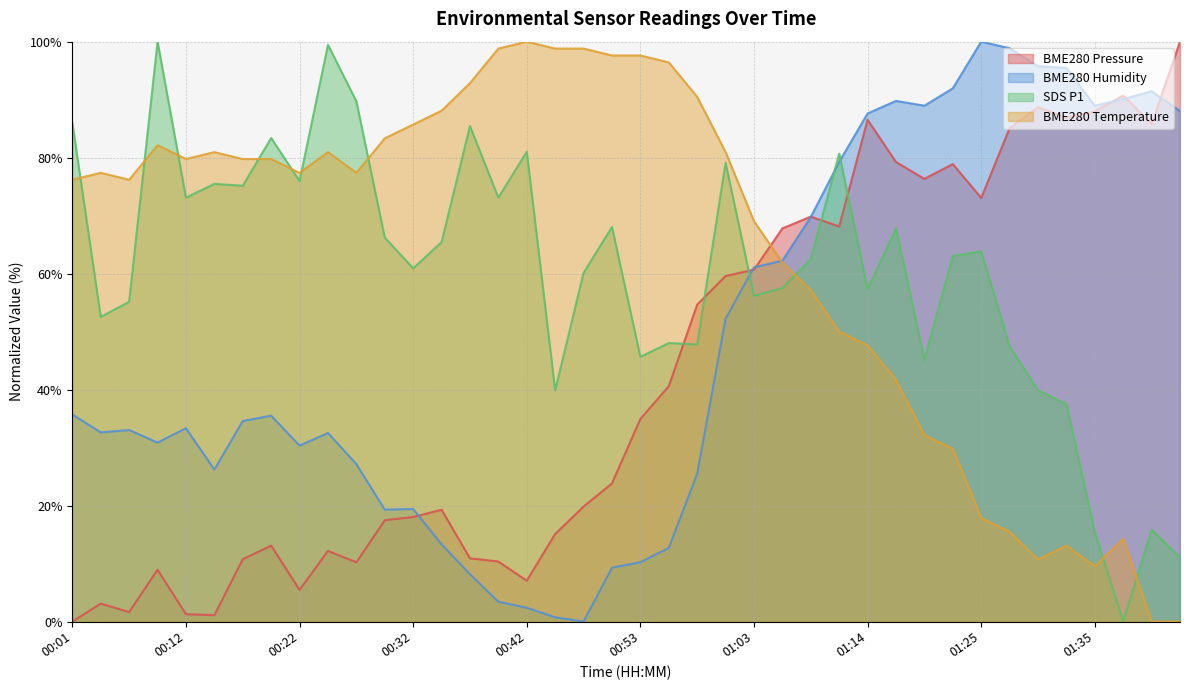

What are all the series names shown in the legend?

BME280 Pressure, BME280 Humidity, SDS P1, BME280 Temperature